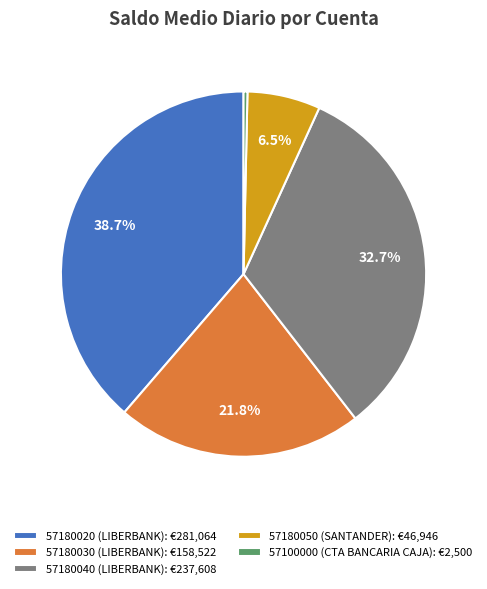

What is the largest slice in the pie chart?

57180020 (LIBERBANK)